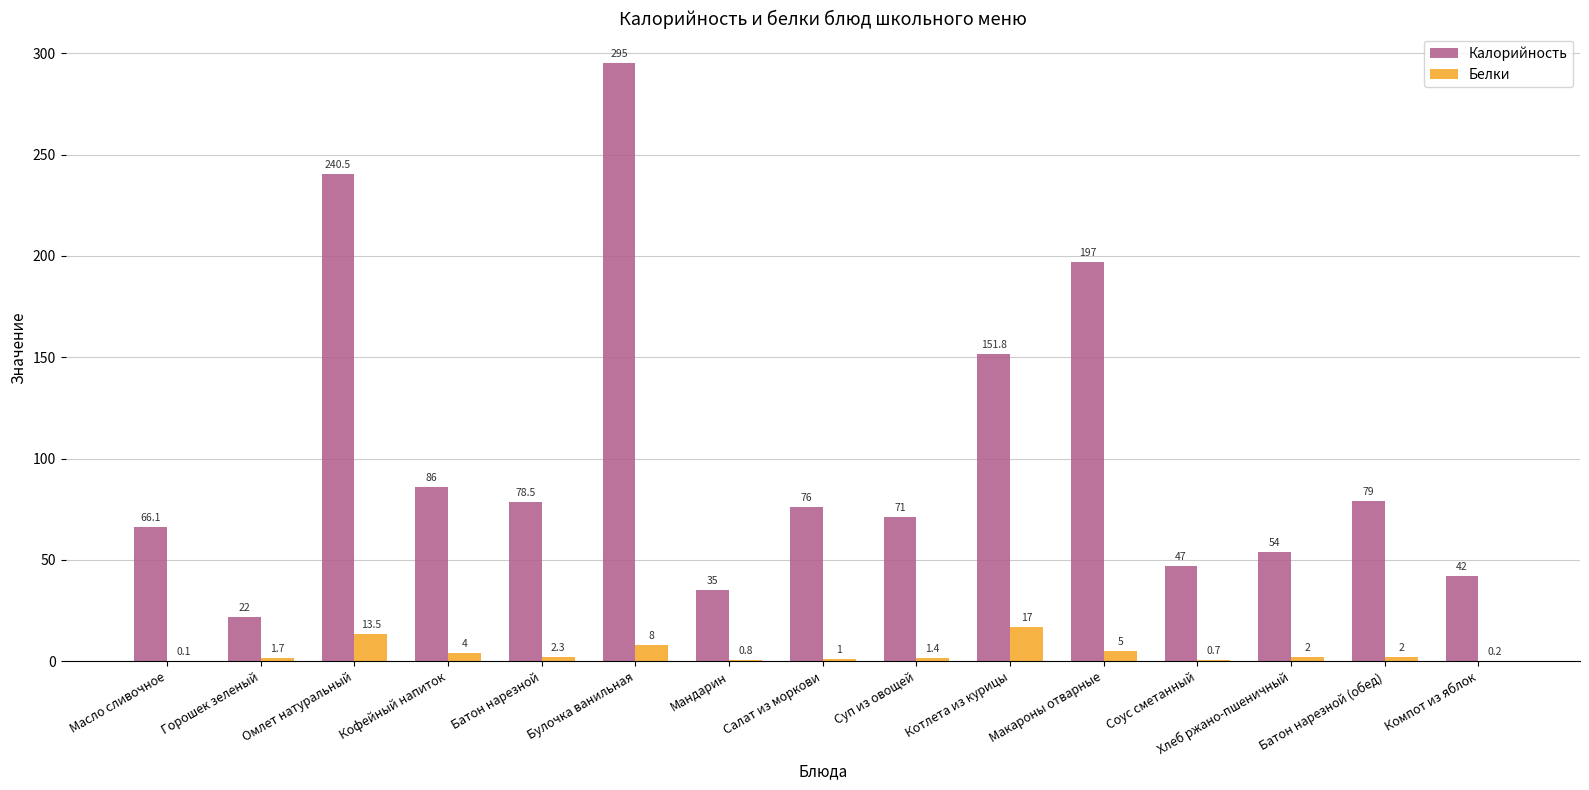

Does the chart contain stacked bars?

No